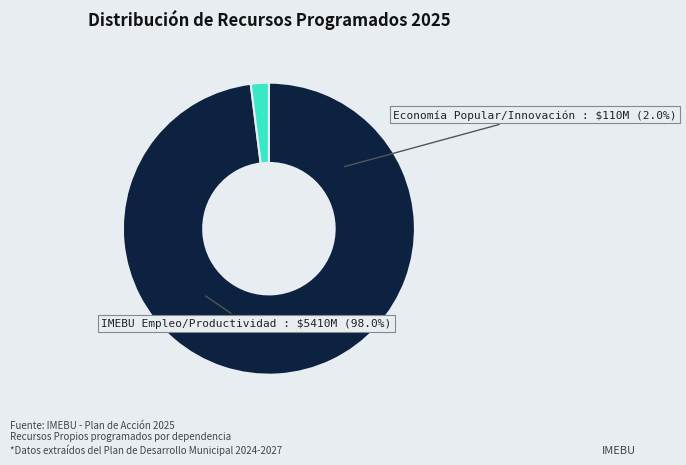

Is it true that Fomento investigacion (Fortalecimiento) is 16% of the pie?

False